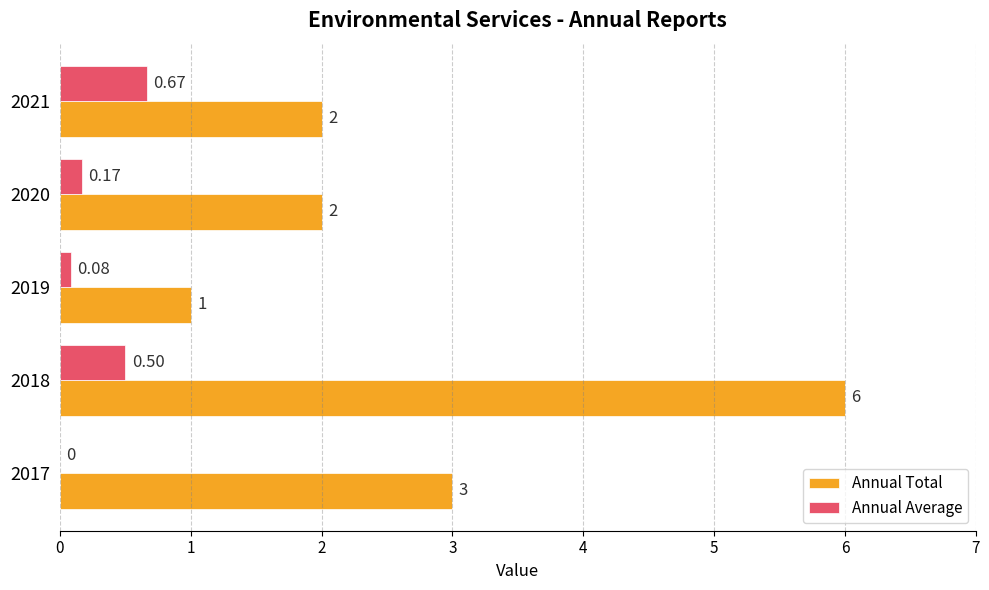

How many series are shown in this chart?

2